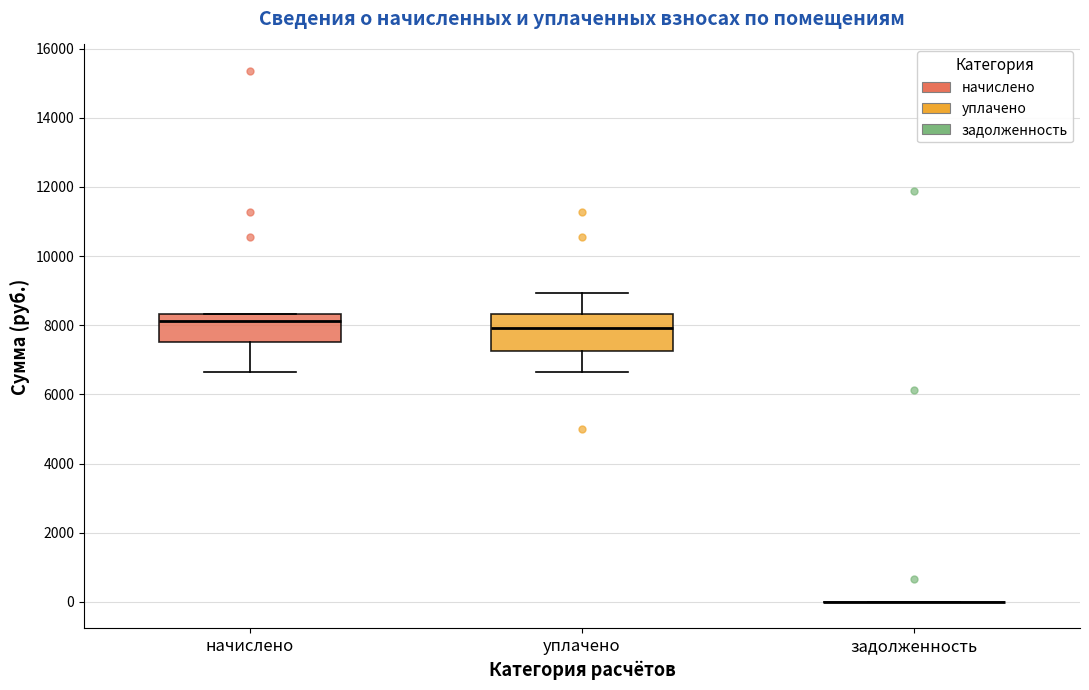

Where does the median line of the box for уплачено sit on the y-axis? The values are not printed on the chart, so give them approximately, as read against the axis.

8000